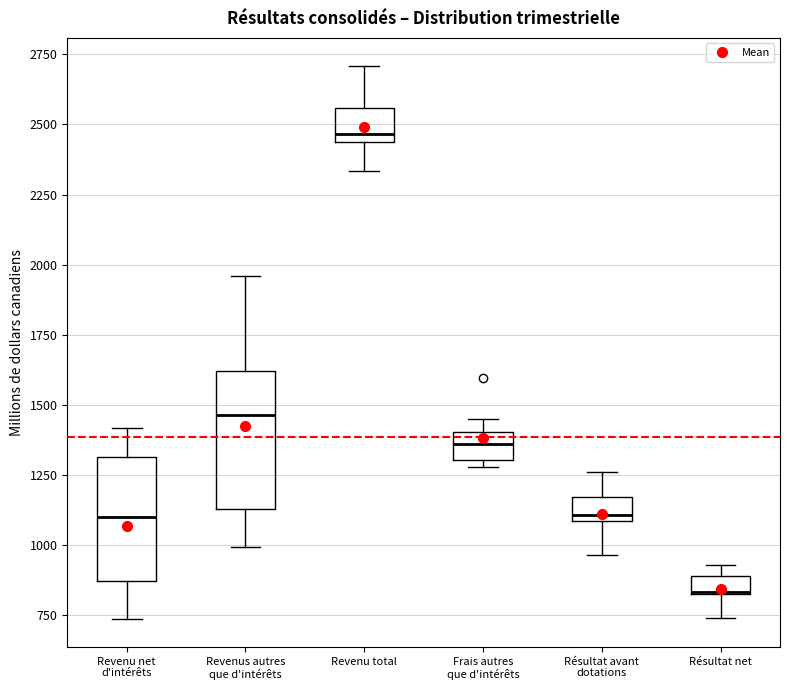

Where is the lower edge of the box for Frais autres que d'intérêts on the y-axis? The values are not printed on the chart, so give them approximately, as read against the axis.

1300